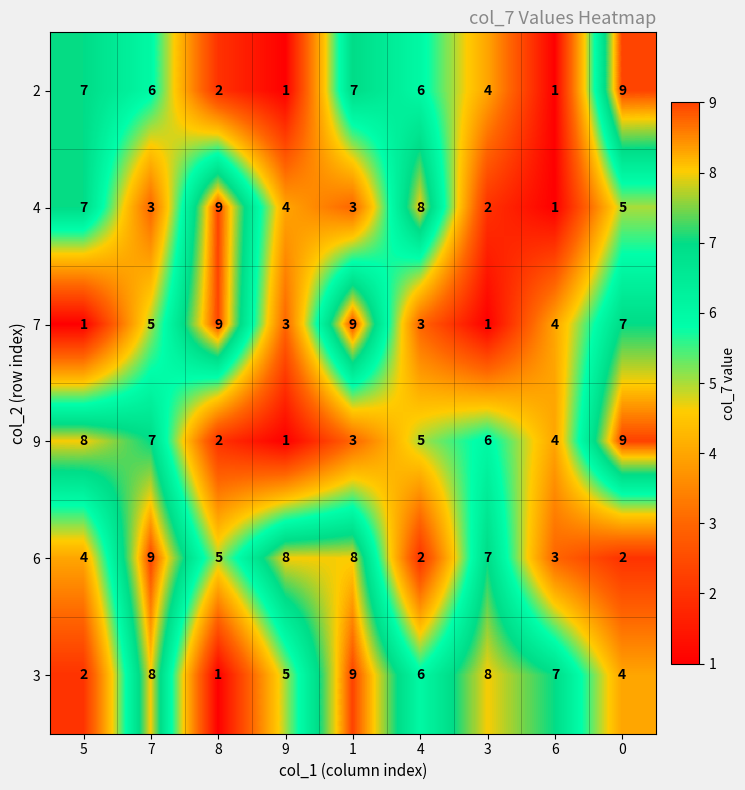

What is the spread (max minus min) of values at 8?

8